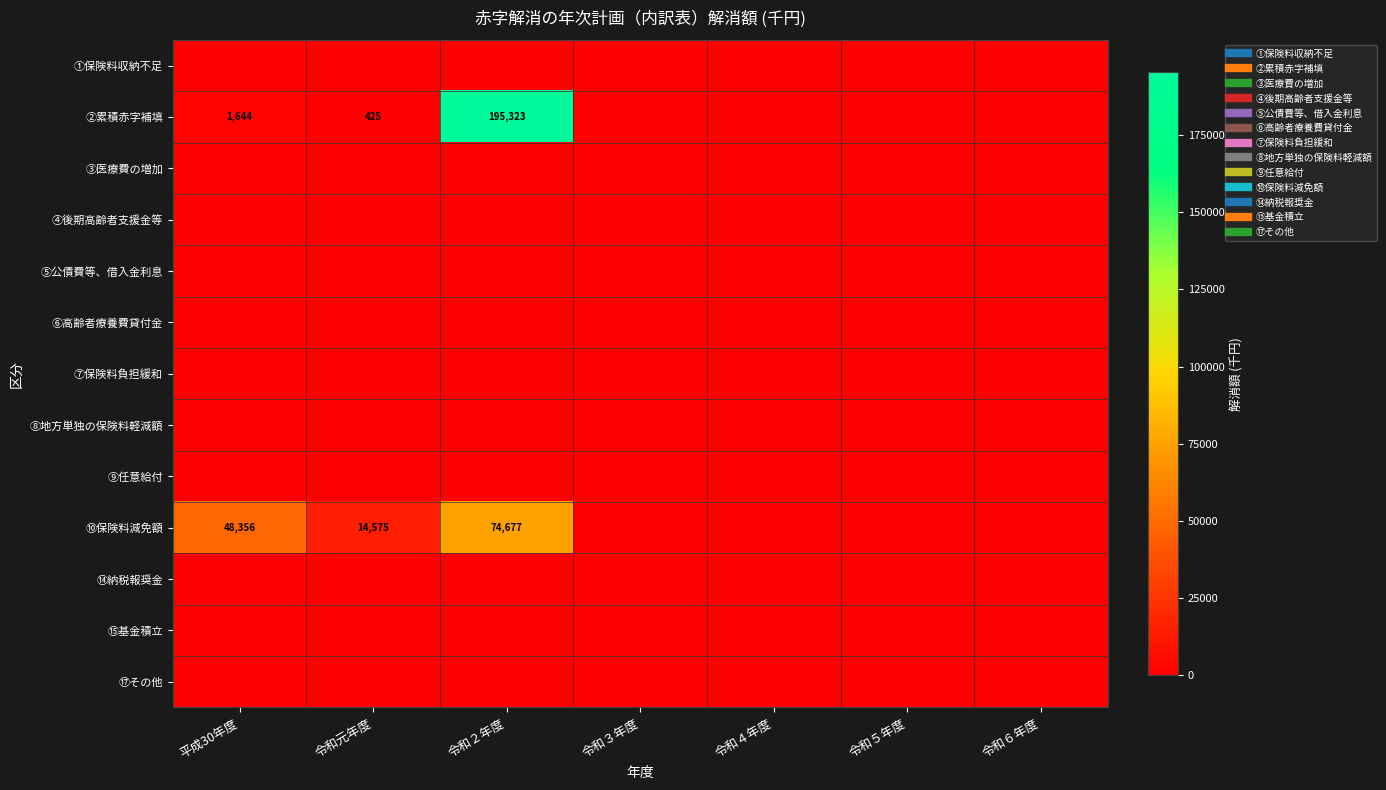

Which label corresponds to the smallest value in the chart?

平成30年度